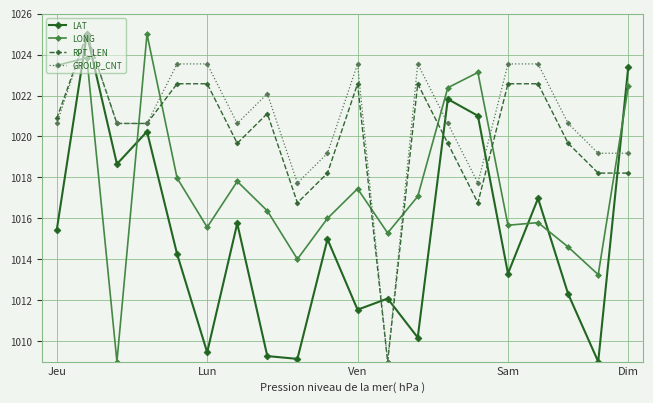

Which series has the largest total across all categories?

GROUP_CNT